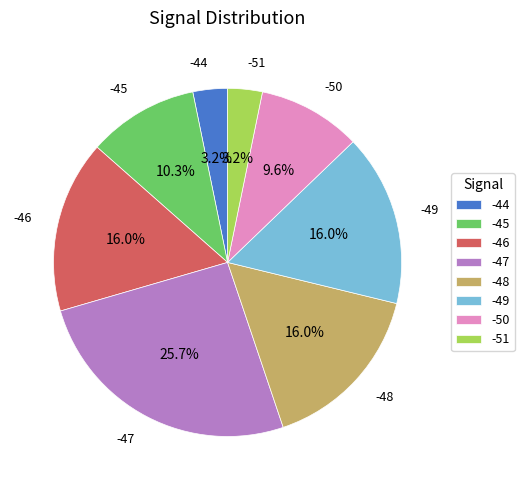

Combined, do -51 and -44 account for over 50%?

No